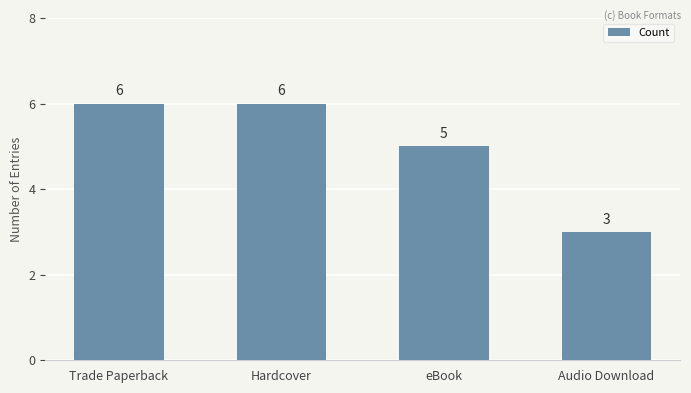

What is the sum of the values at Audio Download and eBook?

8